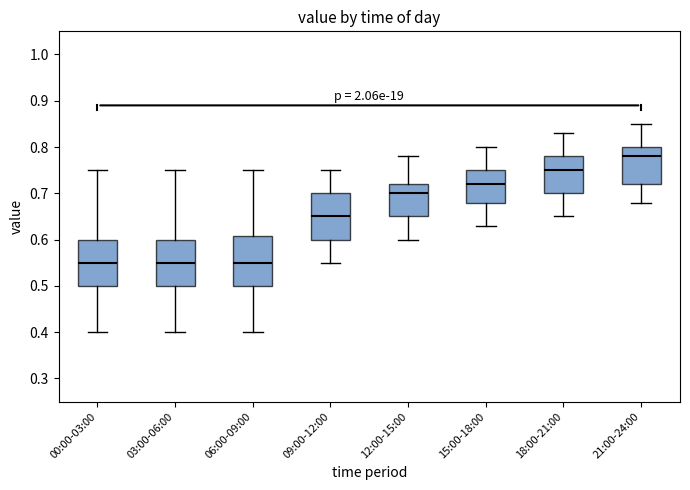

Reading left to right, transcribe this box plot: for each box, give where its median line is, the range the box spans, and where its two whiskers end, as read against the y-axis. The values are not printed on the chart, so give them approximately, as read against the axis.

00:00-03:00: median 0.55, box 0.50 to 0.60, whiskers 0.40 to 0.75
03:00-06:00: median 0.55, box 0.50 to 0.60, whiskers 0.40 to 0.75
06:00-09:00: median 0.55, box 0.50 to 0.61, whiskers 0.40 to 0.75
09:00-12:00: median 0.65, box 0.60 to 0.70, whiskers 0.55 to 0.75
12:00-15:00: median 0.70, box 0.65 to 0.72, whiskers 0.60 to 0.78
15:00-18:00: median 0.72, box 0.68 to 0.75, whiskers 0.63 to 0.80
18:00-21:00: median 0.75, box 0.70 to 0.78, whiskers 0.65 to 0.83
21:00-24:00: median 0.78, box 0.72 to 0.80, whiskers 0.68 to 0.85